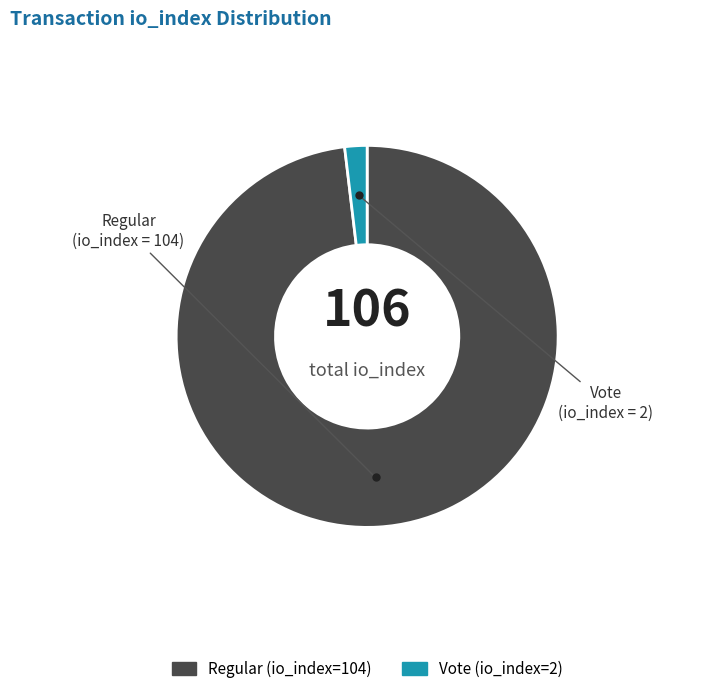

Combined, do Vote (io_index=2) and Regular (io_index=104) account for over 50%?

Yes